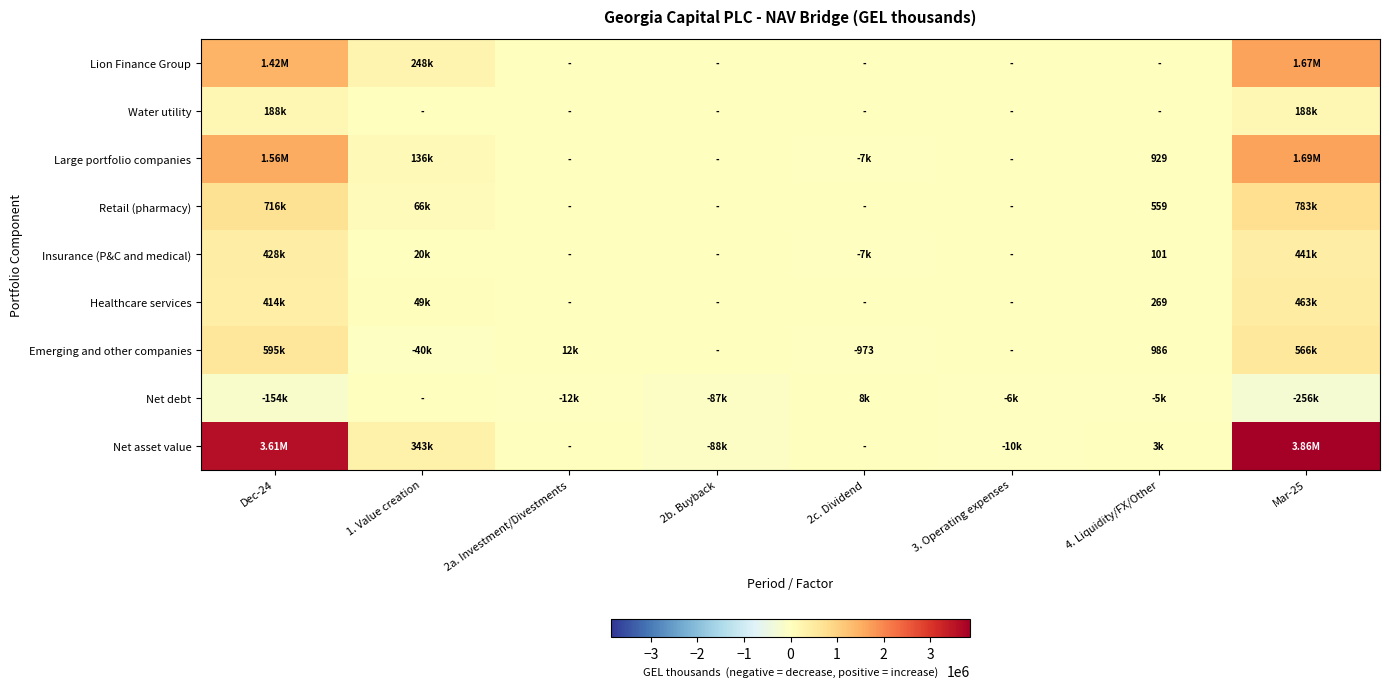

What is the sum of the Net debt values at 1. Value creation and Dec-24?

-154425